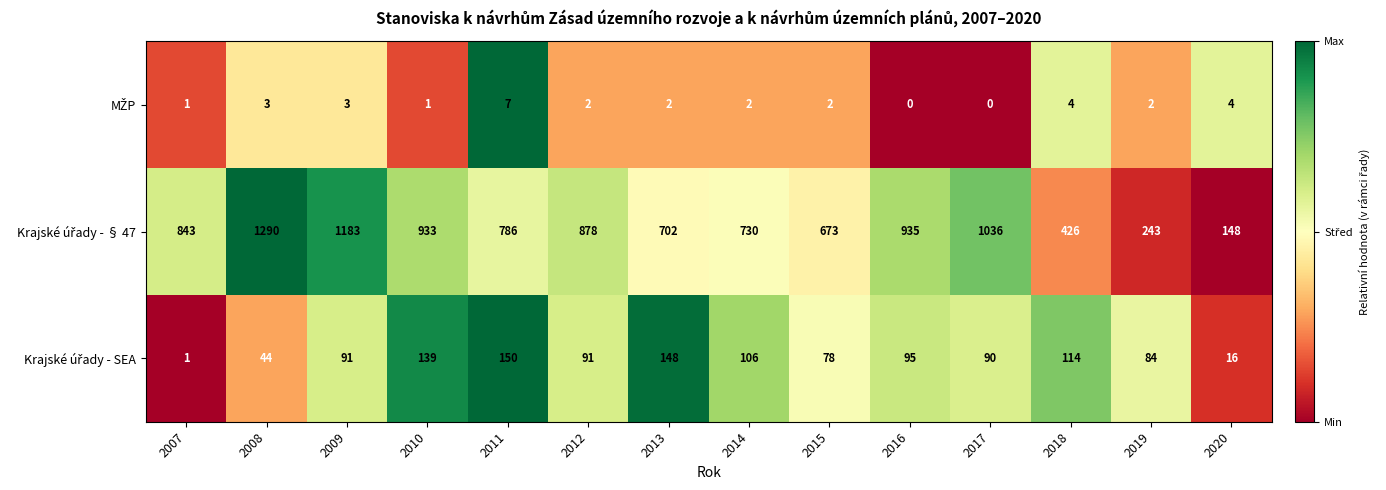

What is the maximum value shown in the chart?

1290